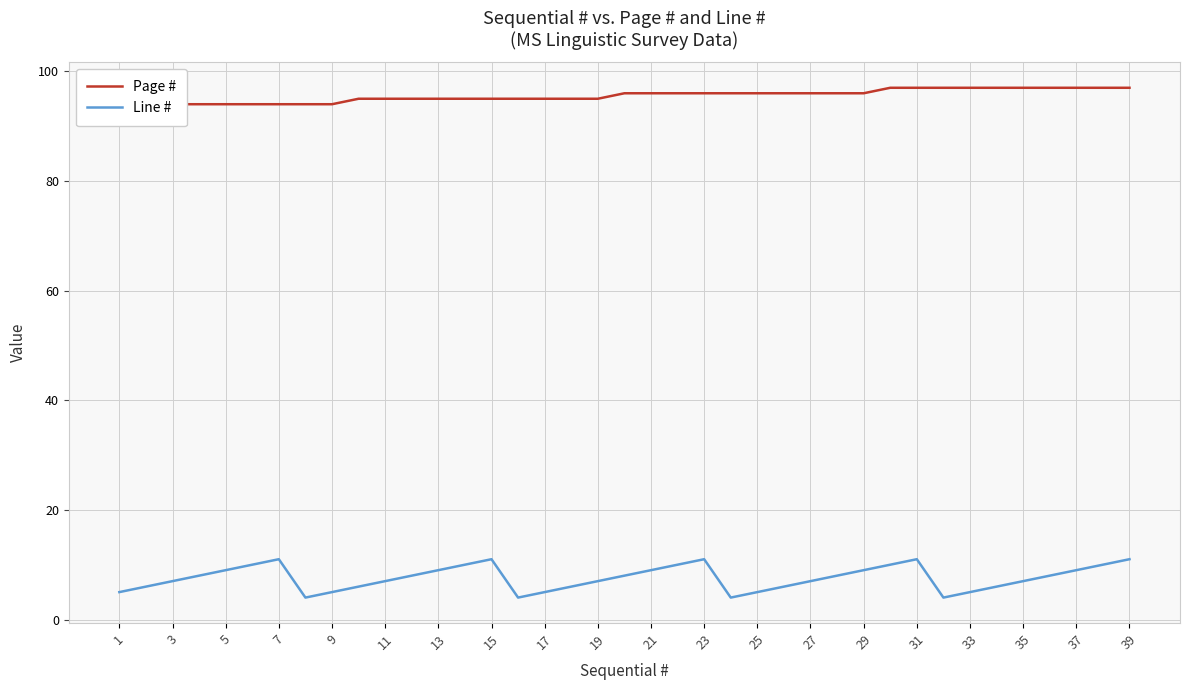

Count the number of data series in this chart.

2